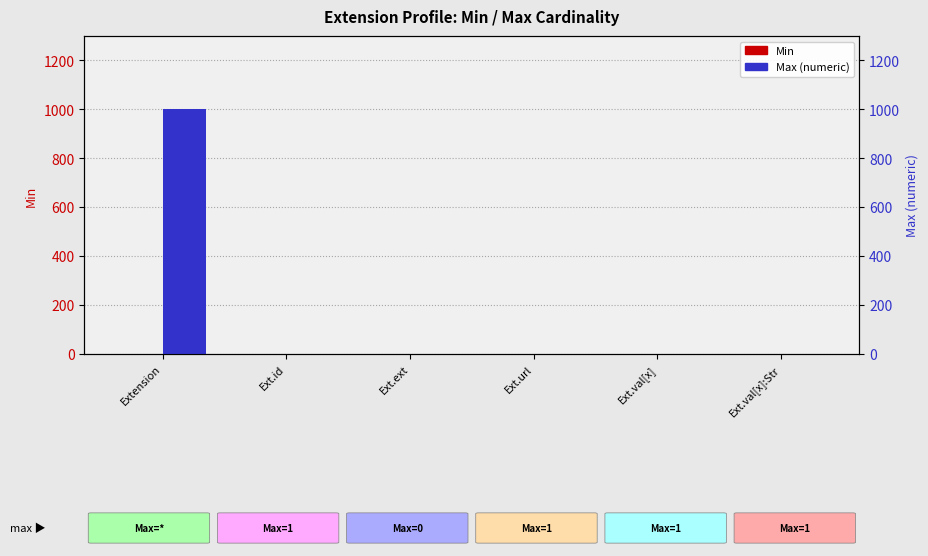

Which has a higher value, Ext.id or Ext.ext?

Ext.id